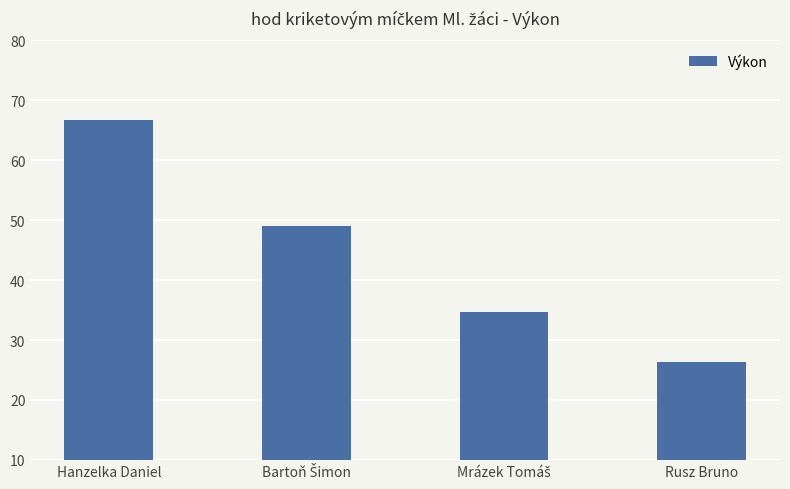

True or false: the data shows 17.8 at Rusz Bruno.

False